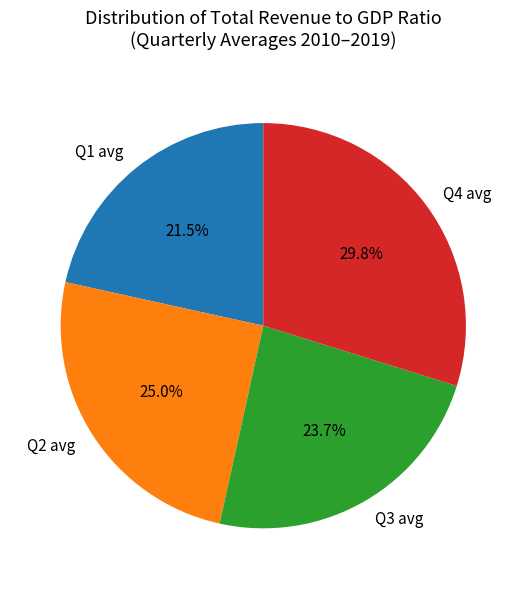

Is there any slice that represents more than half of the pie?

No